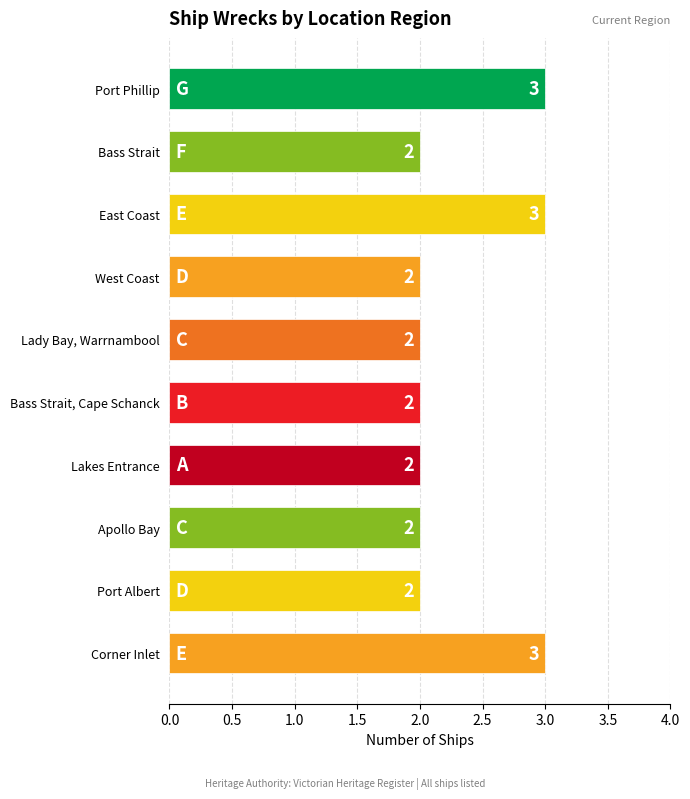

What is the maximum value shown in the chart?

3